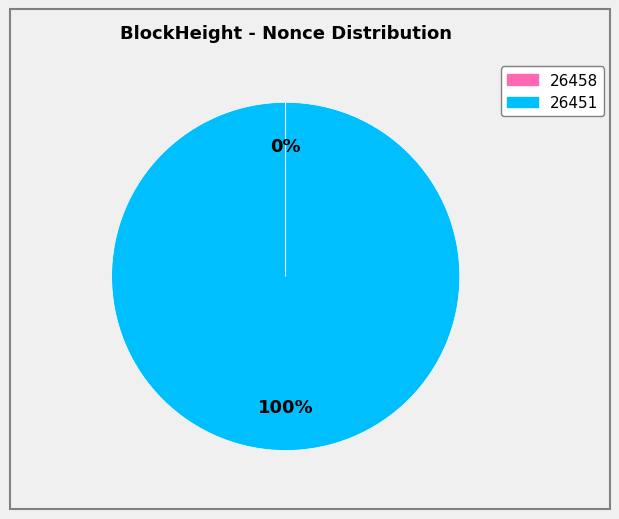

Which category has the biggest portion of the pie?

26451